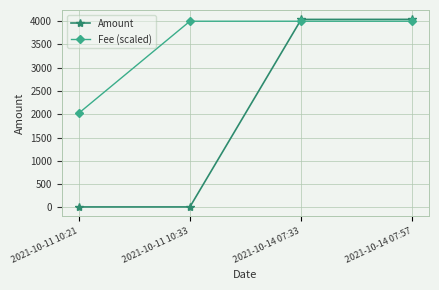

What is the greatest value displayed?

4039.7